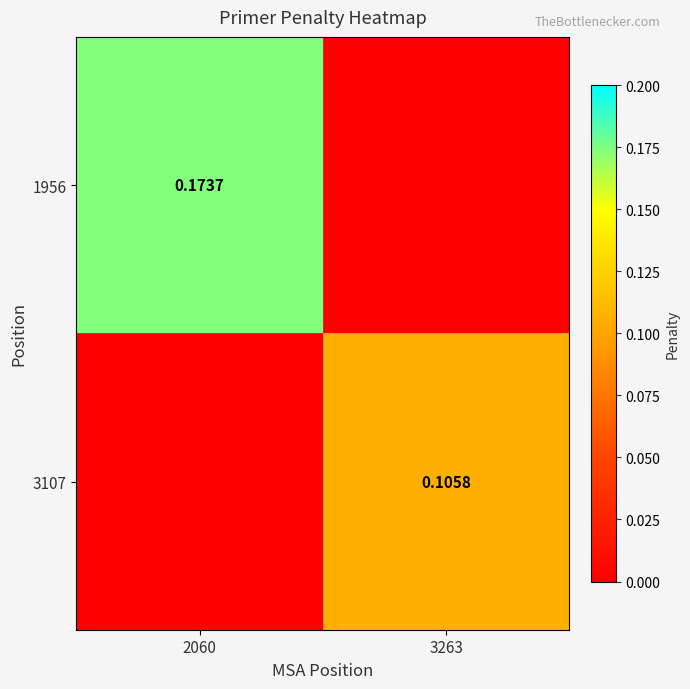

At which category does the chart reach its peak across all series?

2060